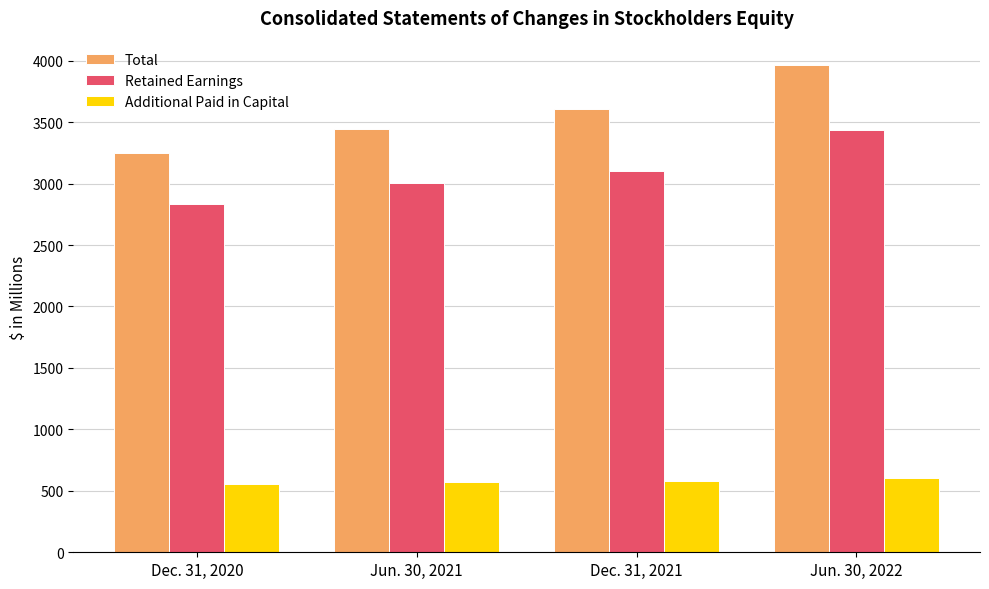

What is the value of the Additional Paid in Capital bar at the 2nd from the left?

574.5